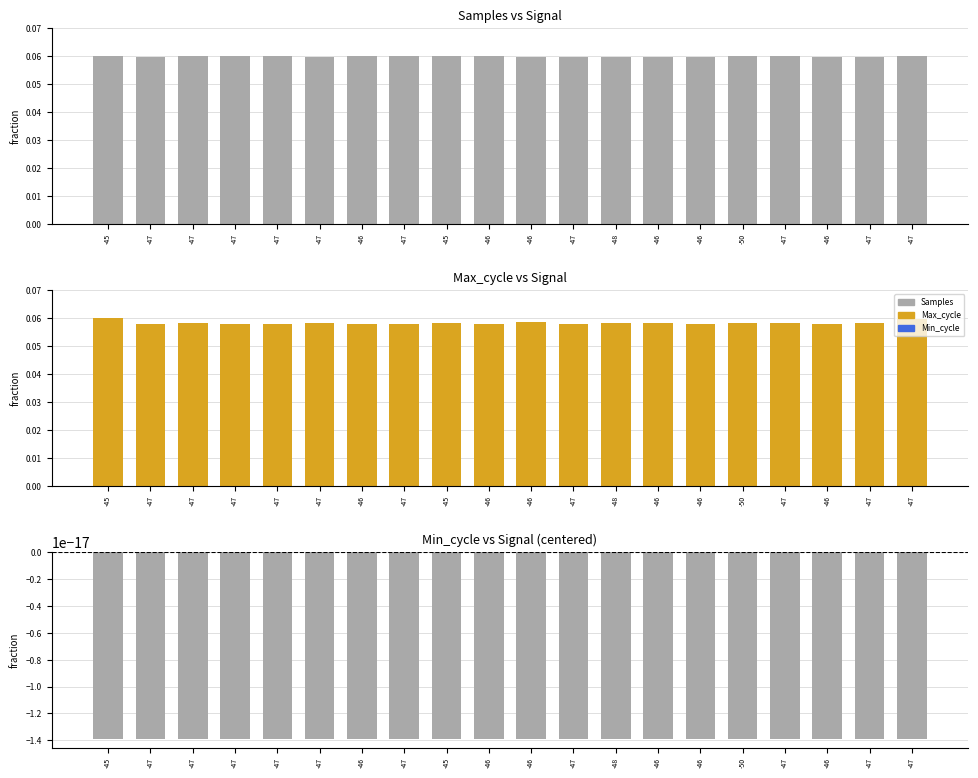

Reading left to right, transcribe all the data shown in this chart.

Samples: 0.1	0.1	0.1	0.1	0.1	0.1	0.1	0.1	0.1	0.1	0.1	0.1	0.1	0.1	0.1	0.1	0.1	0.1	0.1	0.1
Max_cycle: 0.1	0.1	0.1	0.1	0.1	0.1	0.1	0.1	0.1	0.1	0.1	0.1	0.1	0.1	0.1	0.1	0.1	0.1	0.1	0.1
Min_cycle: -0.0	-0.0	-0.0	-0.0	-0.0	-0.0	-0.0	-0.0	-0.0	-0.0	-0.0	-0.0	-0.0	-0.0	-0.0	-0.0	-0.0	-0.0	-0.0	-0.0